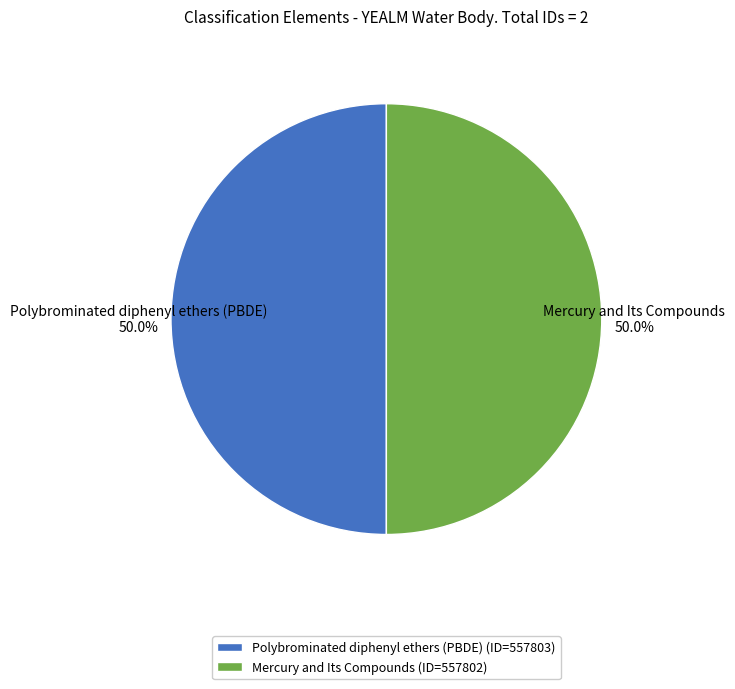

Approximately how many times larger is the value at Mercury and Its Compounds compared to Polybrominated diphenyl ethers (PBDE)?

1.0